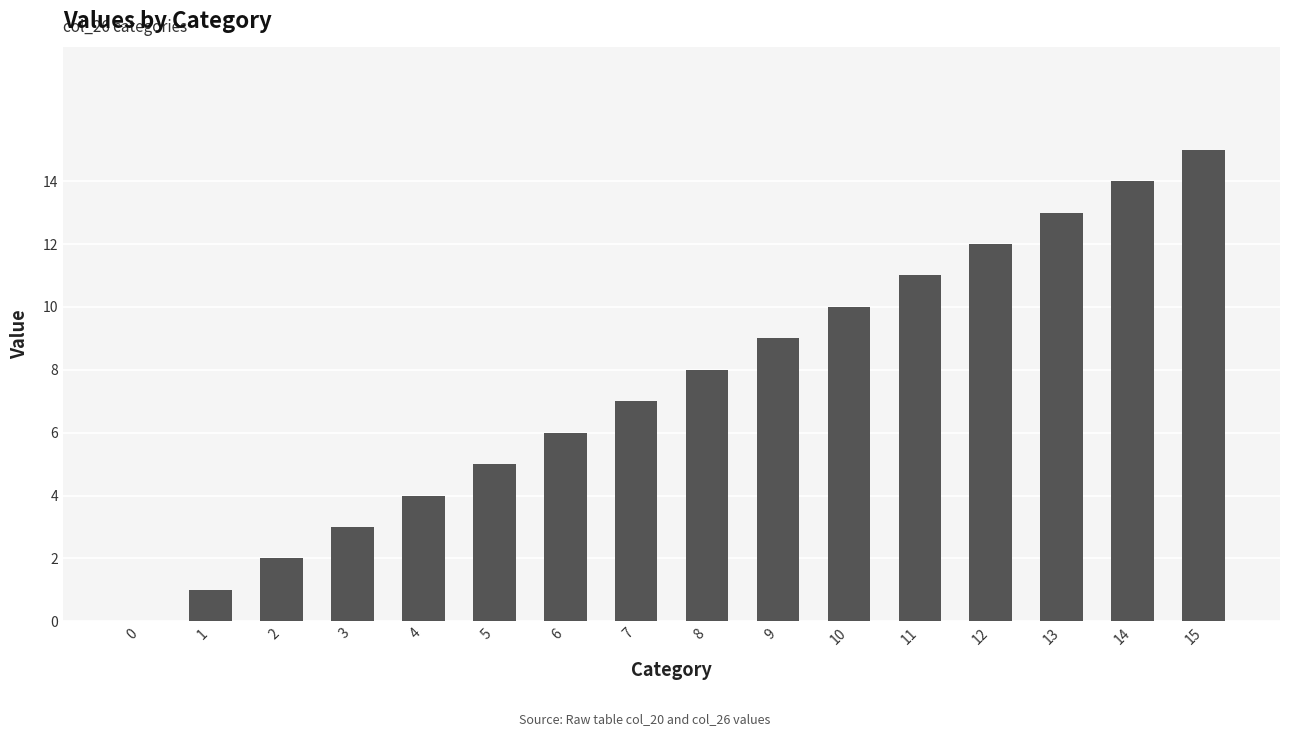

Reading left to right, list all the values displayed in this chart.

0	1	2	3	4	5	6	7	8	9	10	11	12	13	14	15